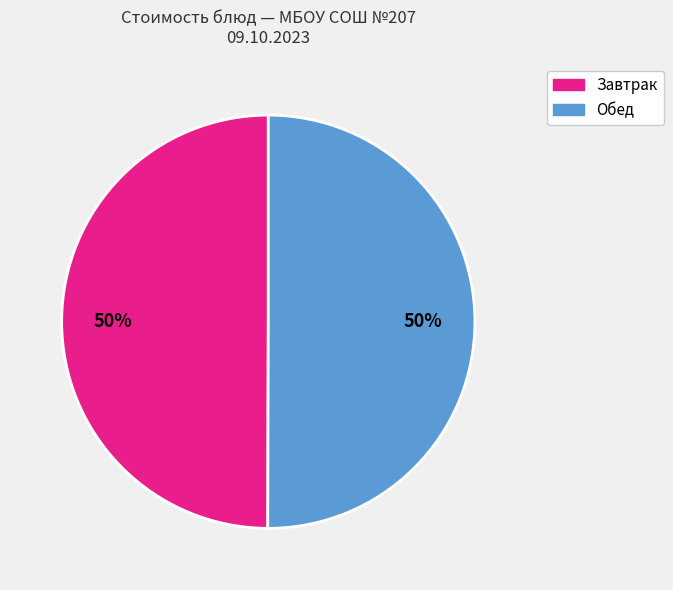

To the nearest percent, what is the average slice percentage?

50%